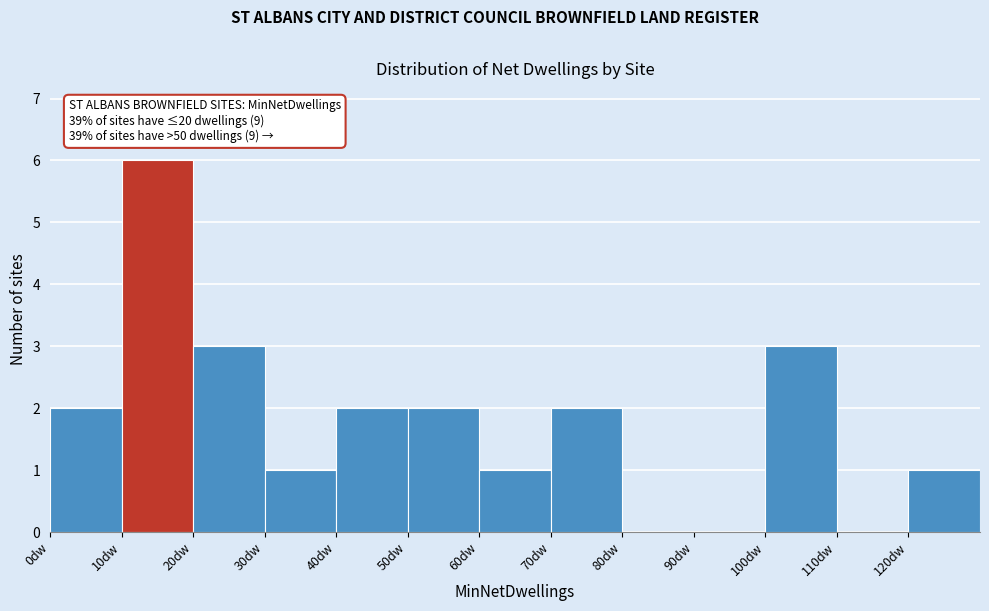

Which range on the x-axis has the tallest bar?

10 to 20